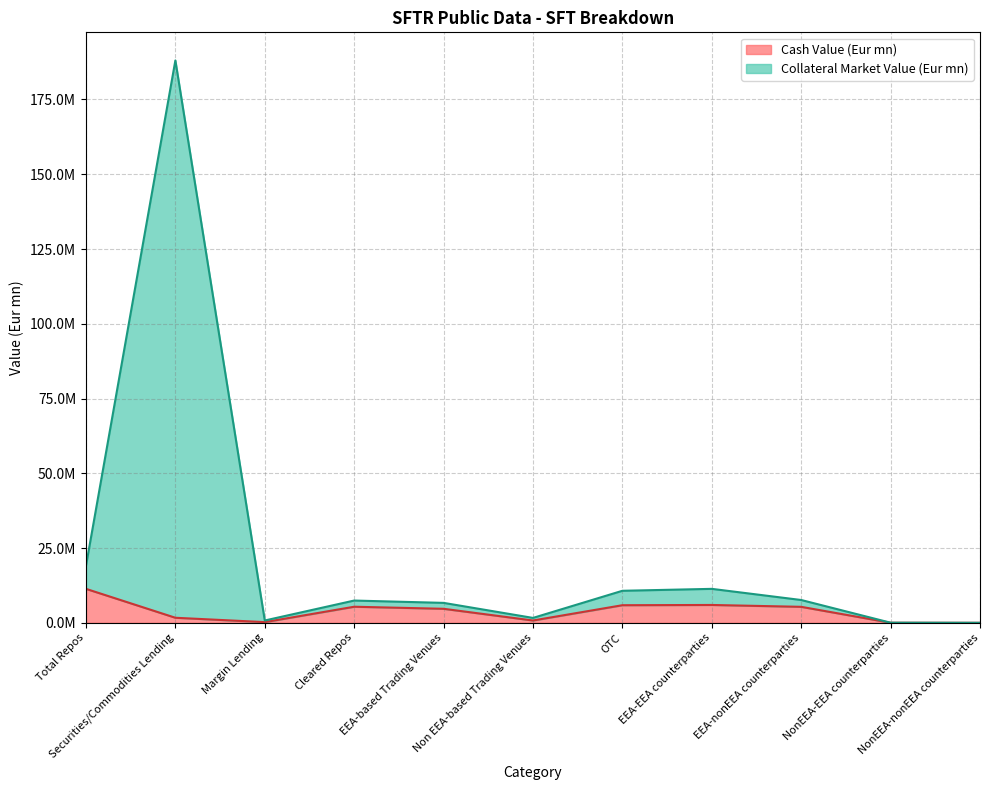

What is the difference between the Cash Value (Eur mn) values at EEA-nonEEA counterparties and EEA-EEA counterparties?

623295.8